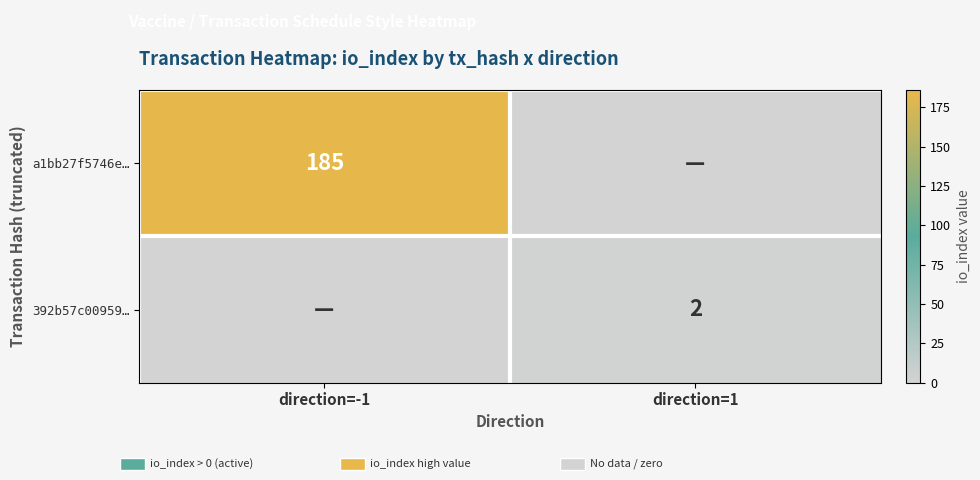

Between direction=1 and direction=-1, which is larger?

direction=-1